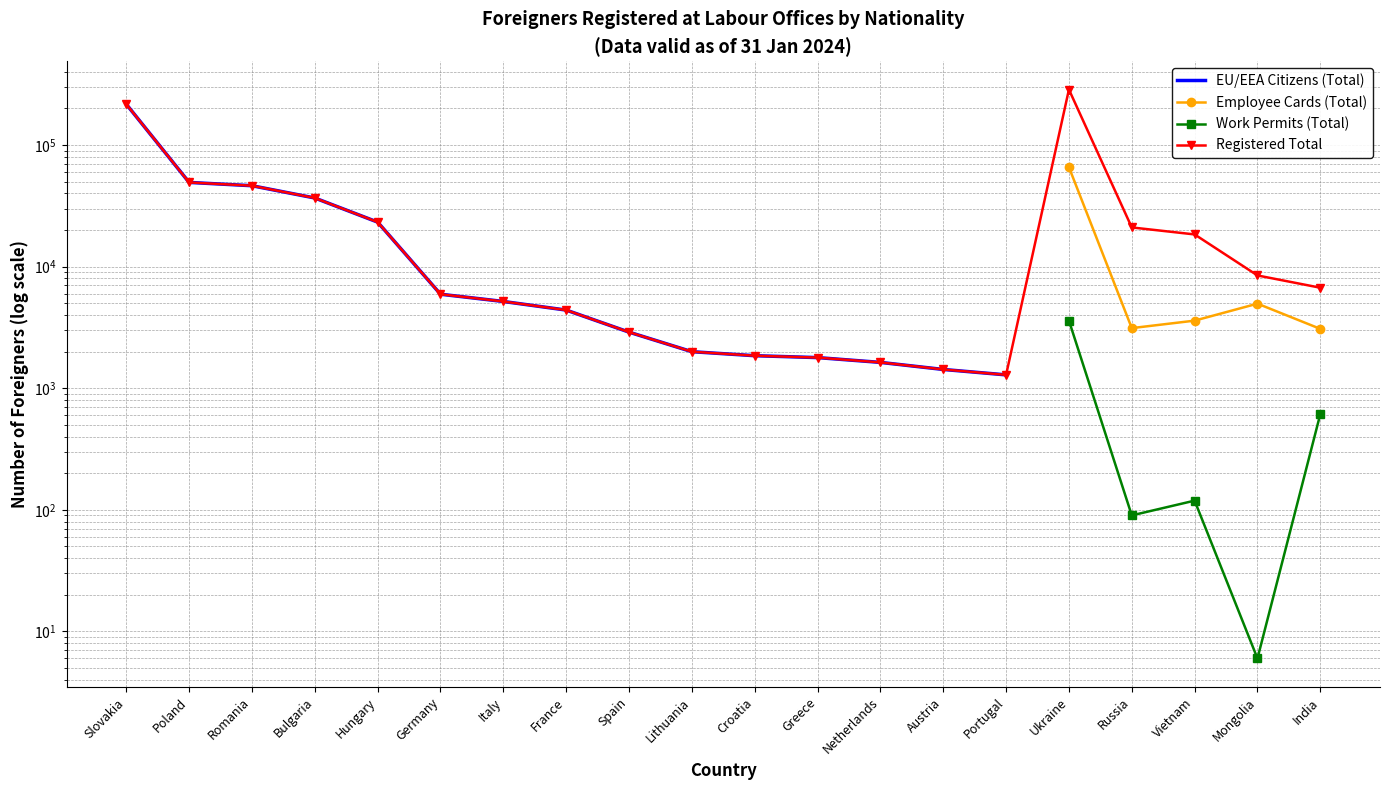

What is the label of the 7th point from the right?

Austria